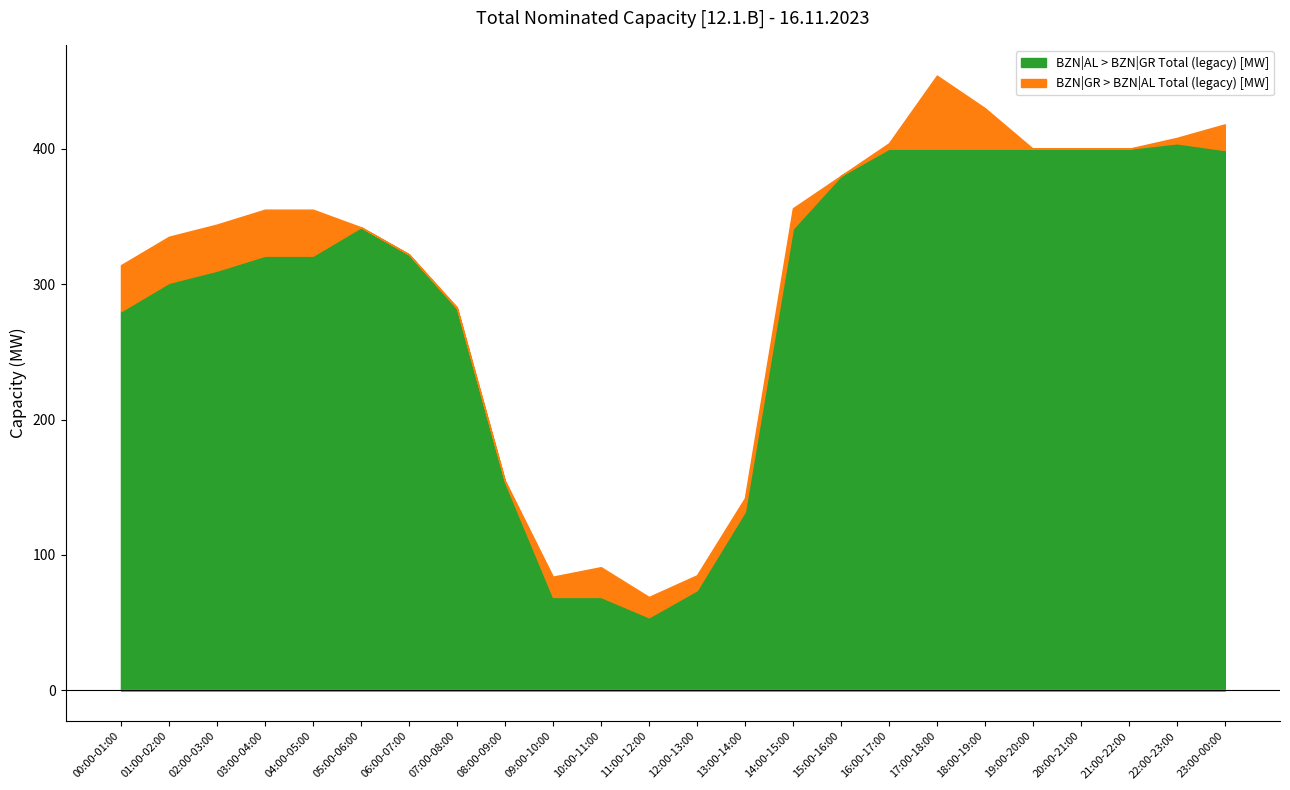

Between 12:00-13:00 and 01:00-02:00, which is larger?

01:00-02:00